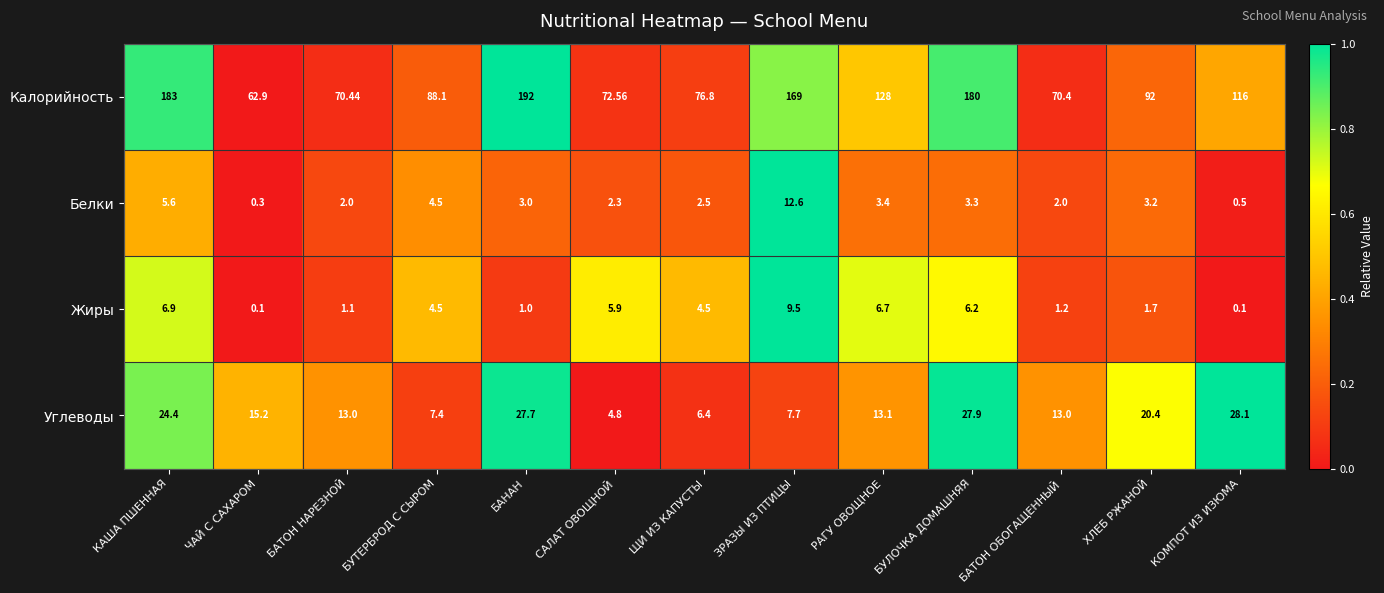

At which label does Калорийность first exceed 92?

КАША ПШЕННАЯ